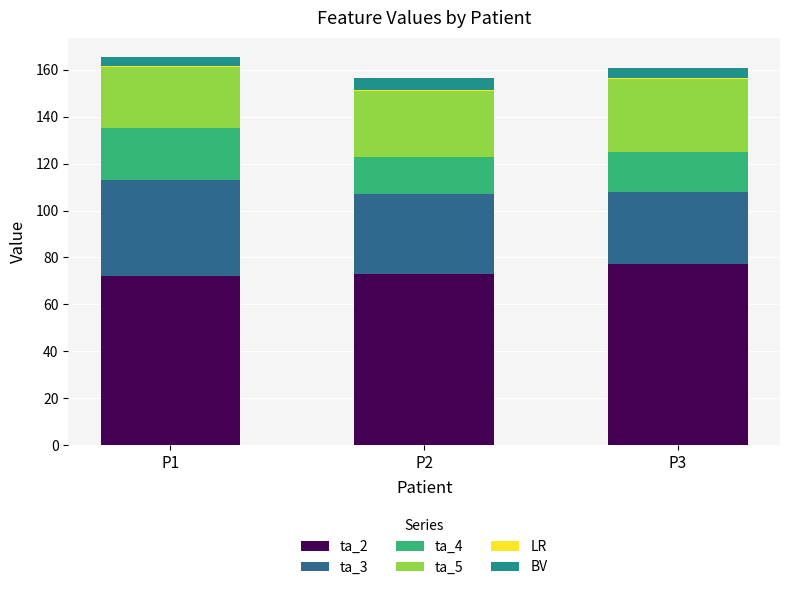

What is the sum of all ta_2 values?

222.0